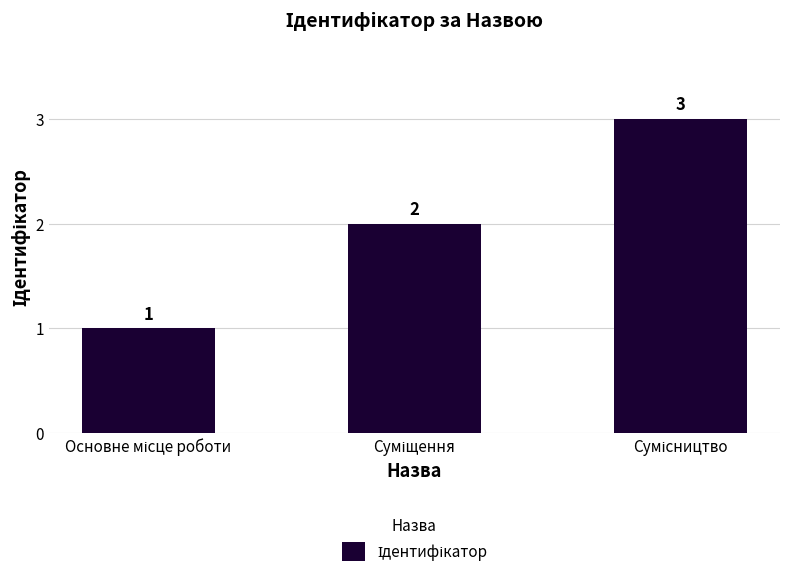

What is the value of the 2nd bar from the left?

2